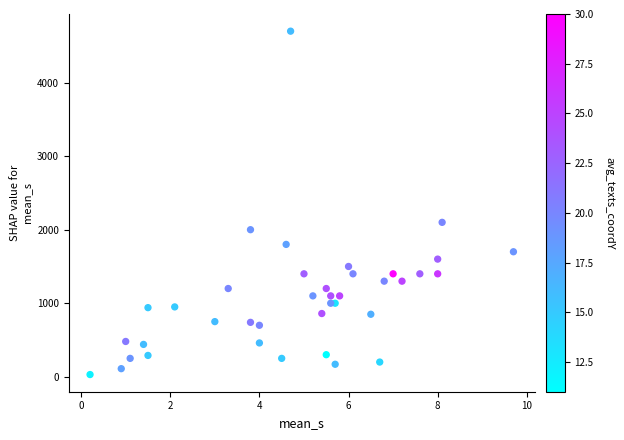

What Y value in the scatter plot is closest to 2365?

2100